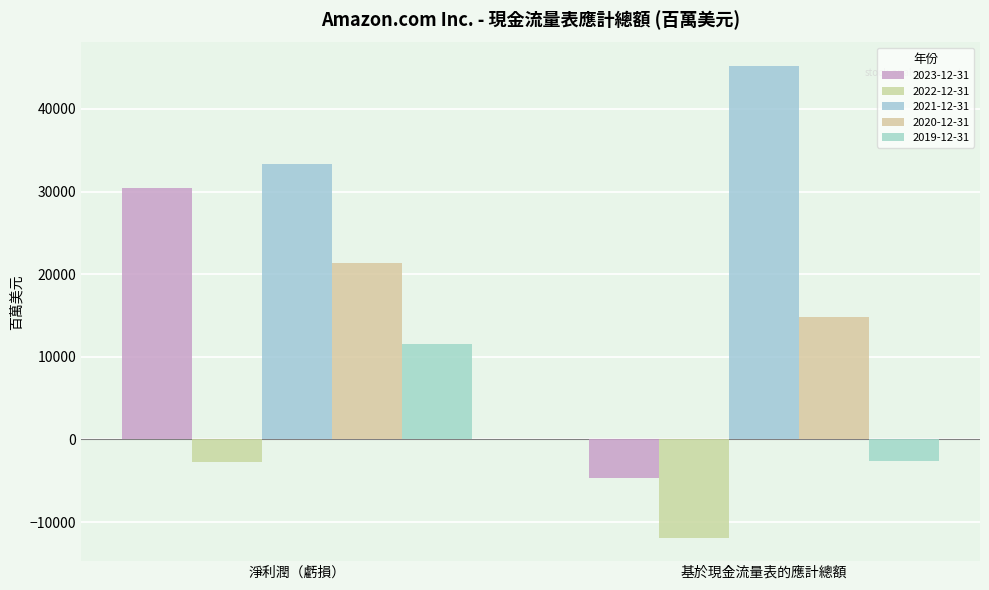

Which series has the largest total across all categories?

2021-12-31